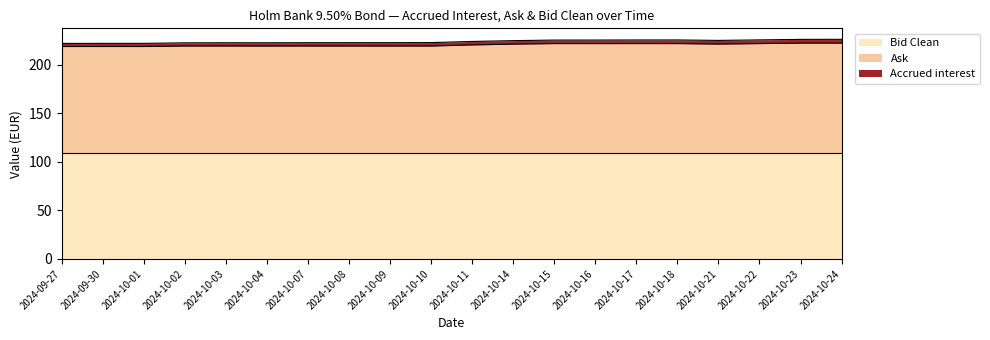

Is the value of Bid Clean at 2024-10-21 greater than the value of Ask at 2024-10-09?

No